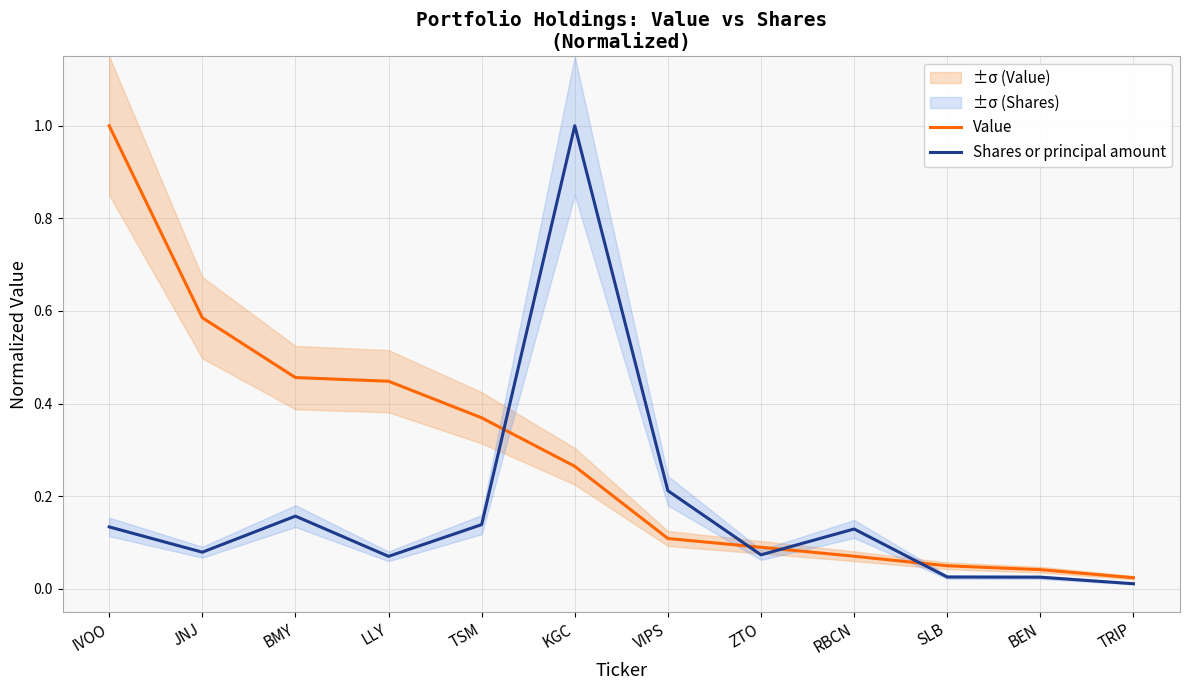

At which label does Value reach its minimum?

TRIP